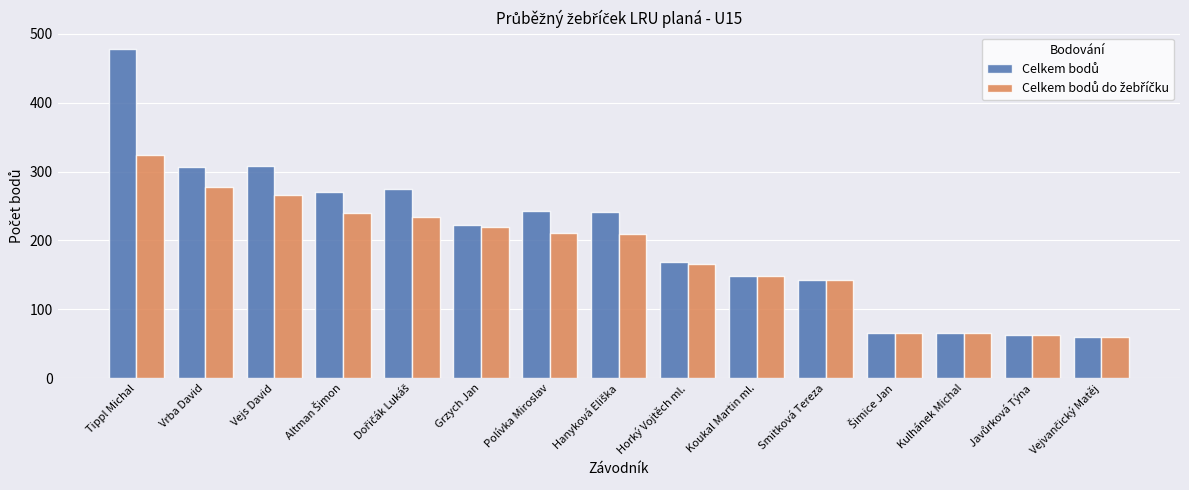

What is the total value across all series at Koukal Martin ml.?

296